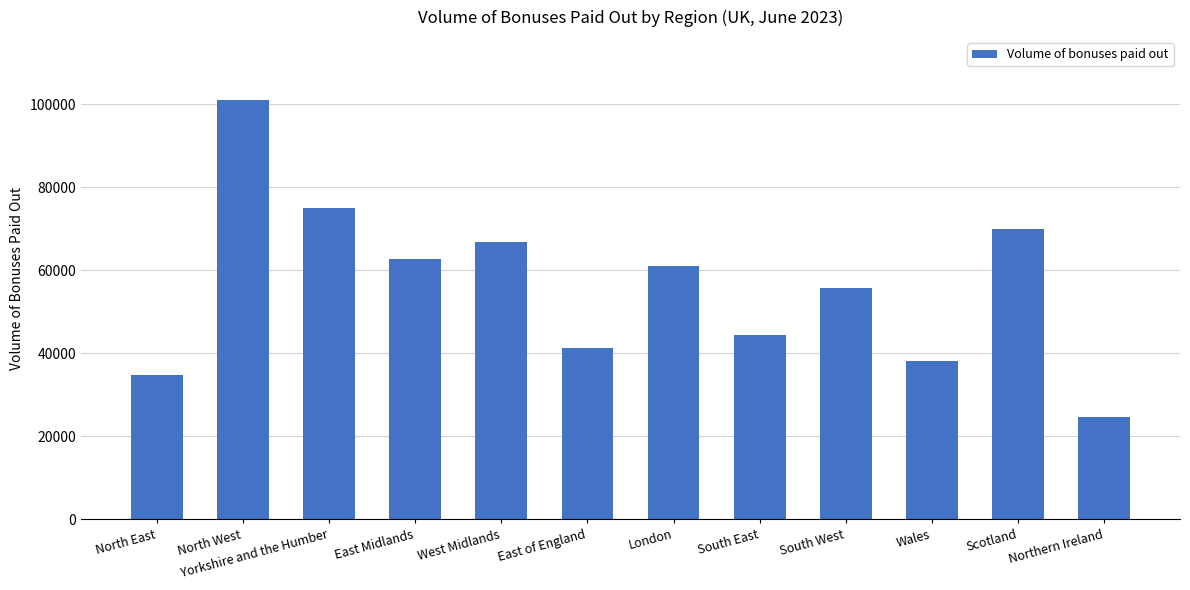

At which label is the value closest to 62770?

East Midlands